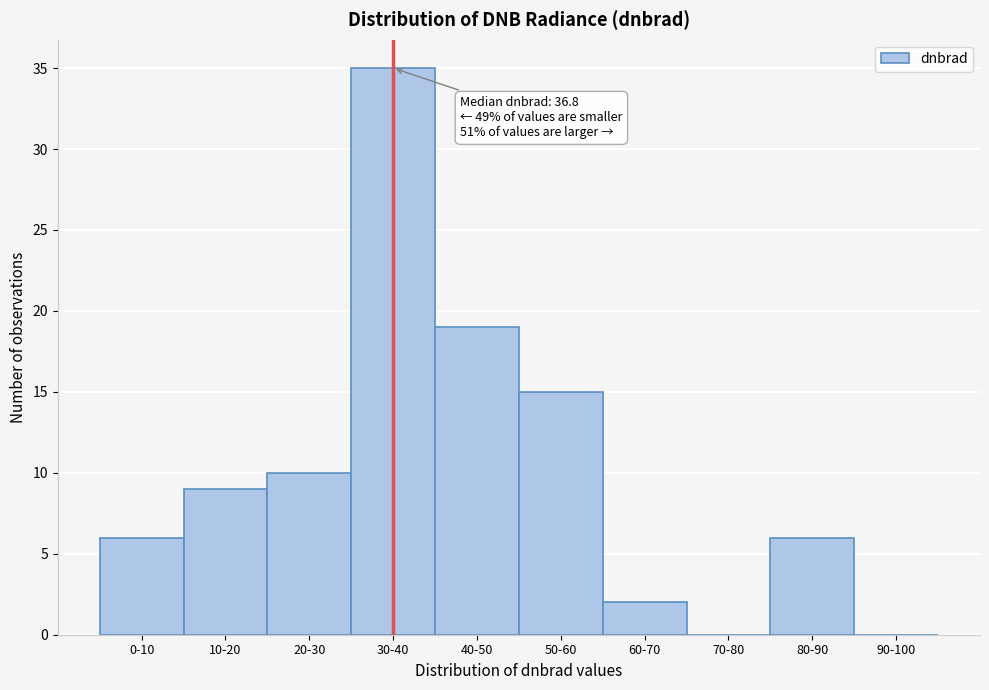

Reading left to right, transcribe all the data shown in this chart.

0-10=6	10-20=9	20-30=10	30-40=35	40-50=19	50-60=15	60-70=2	70-80=0	80-90=6	90-100=0